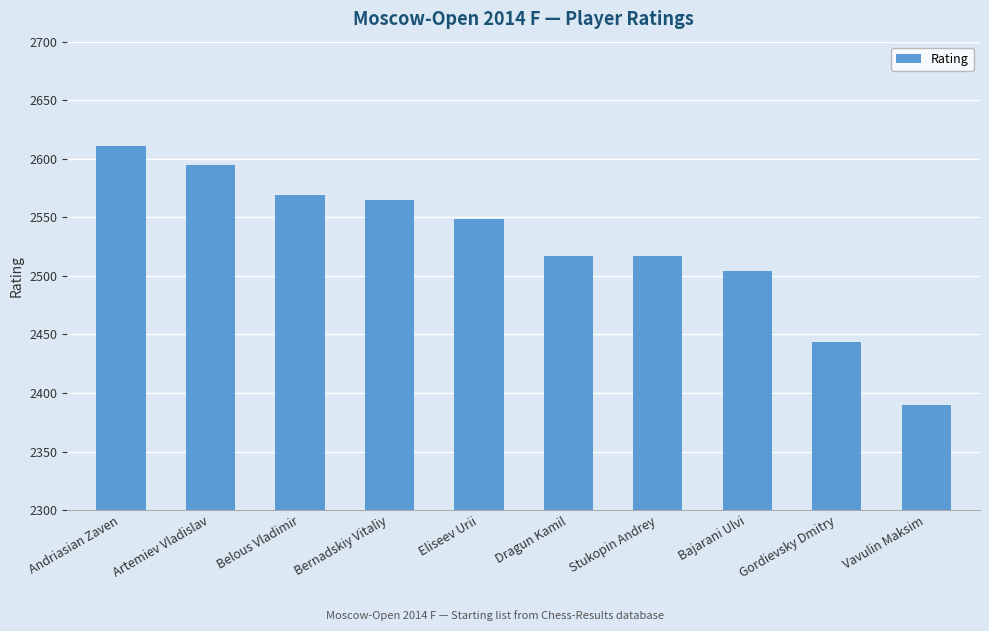

What is the difference between the values at Andriasian Zaven and Gordievsky Dmitry?

167